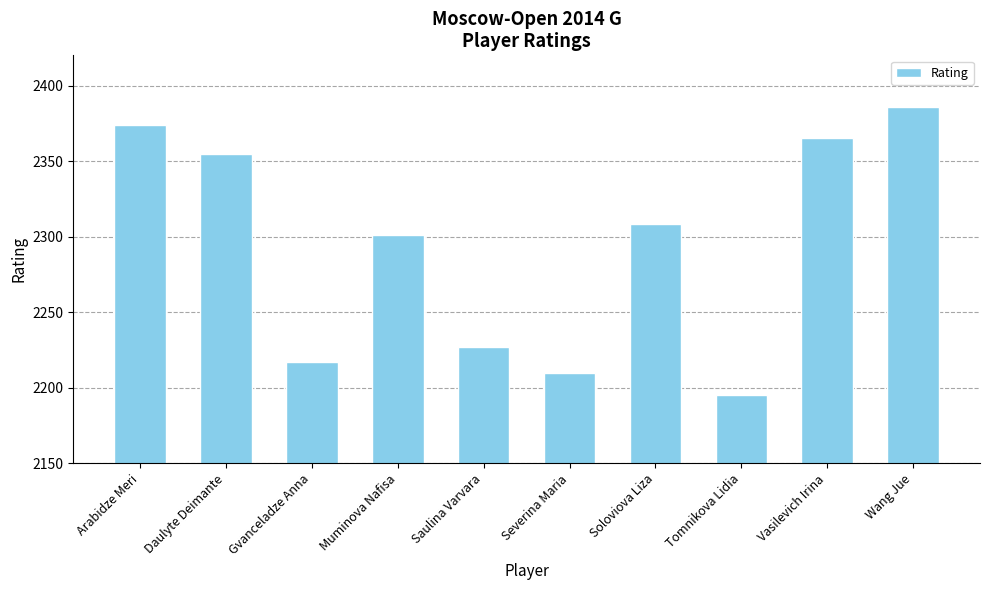

Reading right to left, list all the values displayed in this chart.

Wang Jue=2386	Vasilevich Irina=2365	Tomnikova Lidia=2195	Soloviova Liza=2308	Severina Maria=2210	Saulina Varvara=2227	Muminova Nafisa=2301	Gvanceladze Anna=2217	Daulyte Deimante=2355	Arabidze Meri=2374